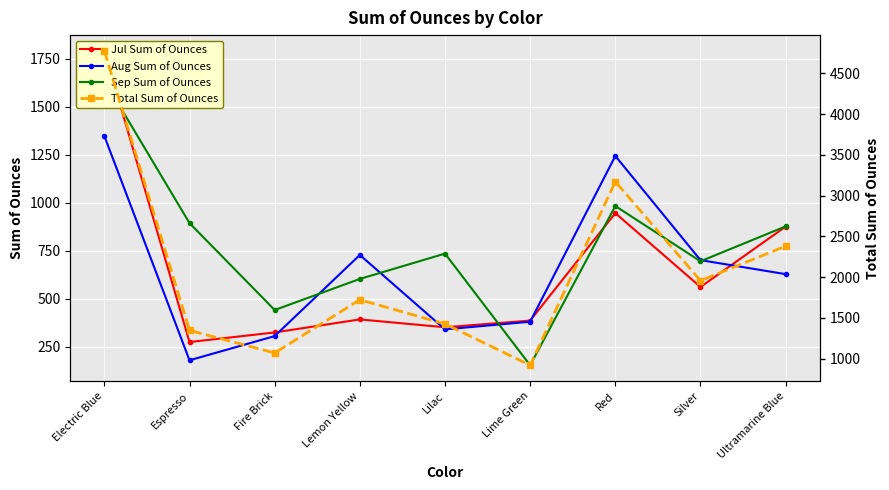

What is the difference between the Aug Sum of Ounces values at Red and Lime Green?

864